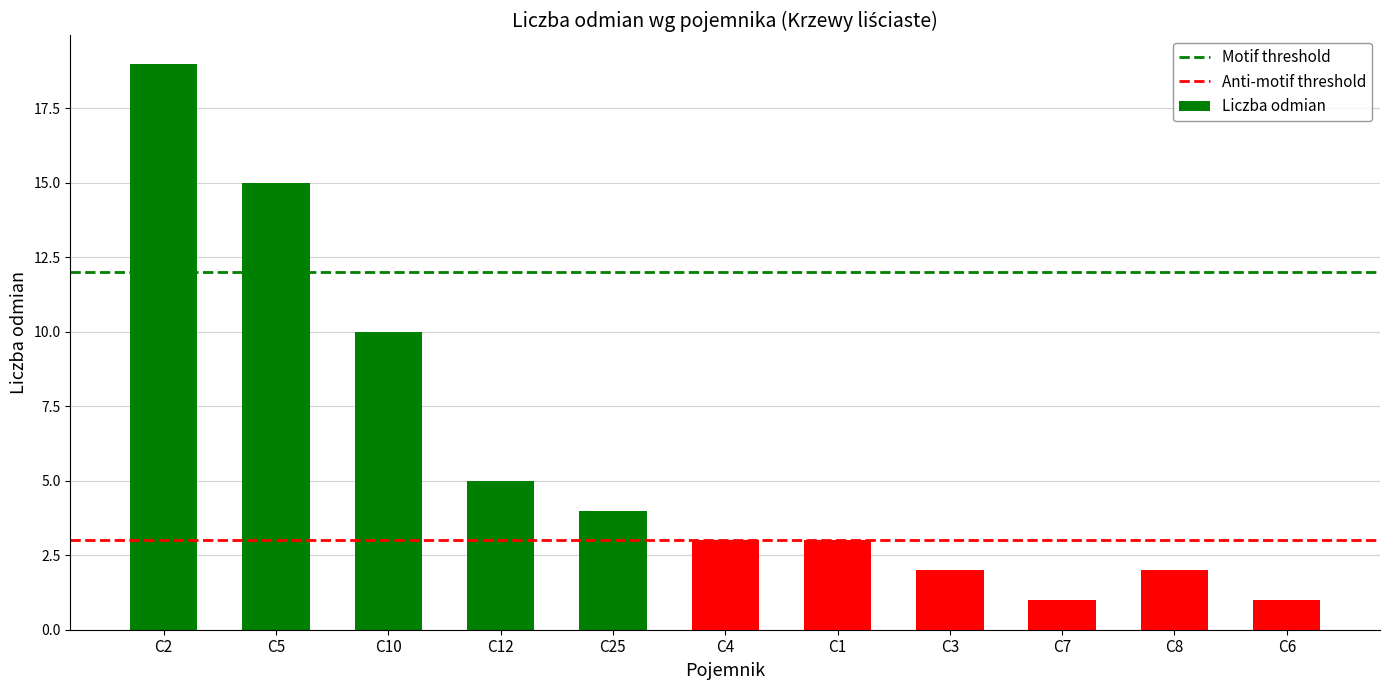

What is the average value?

6